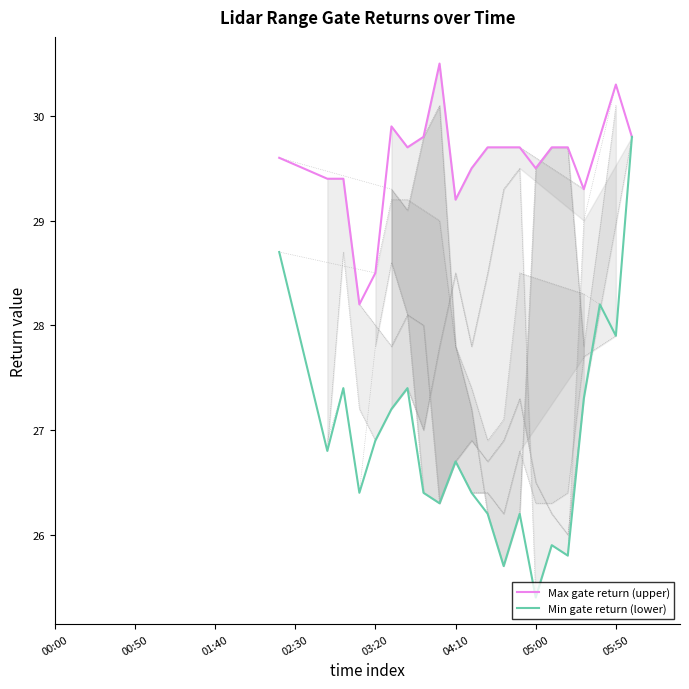

Which category has the lowest value in the Min gate return (lower) series?

05:00